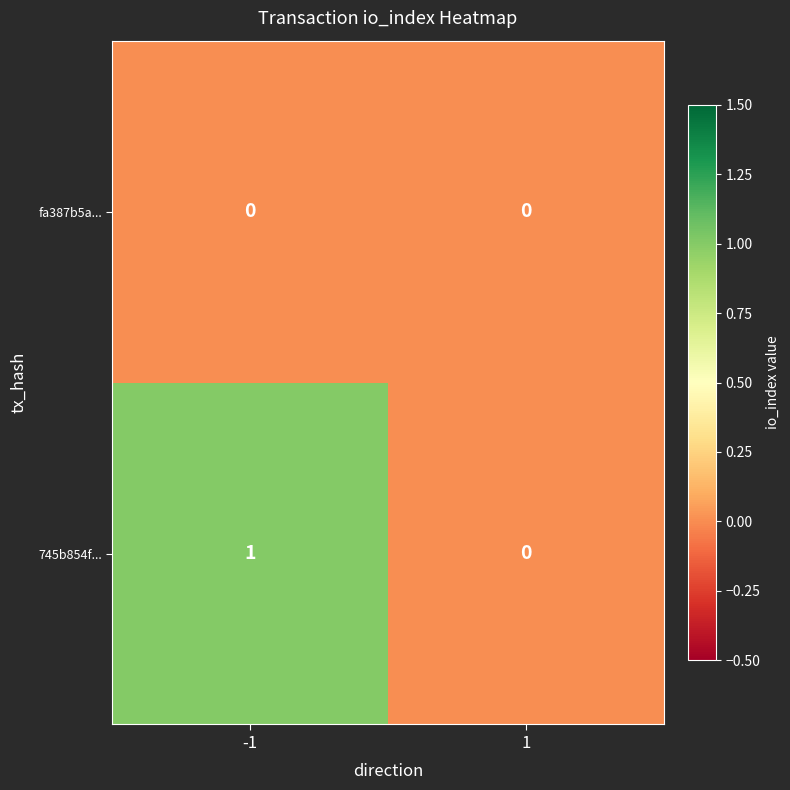

List the series in order of their peak value, highest first.

745b854f..., fa387b5a...